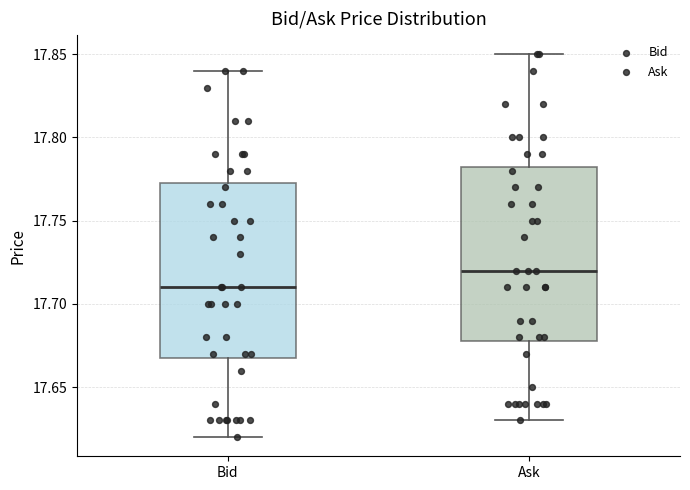

Which box has the lowest median line?

Bid